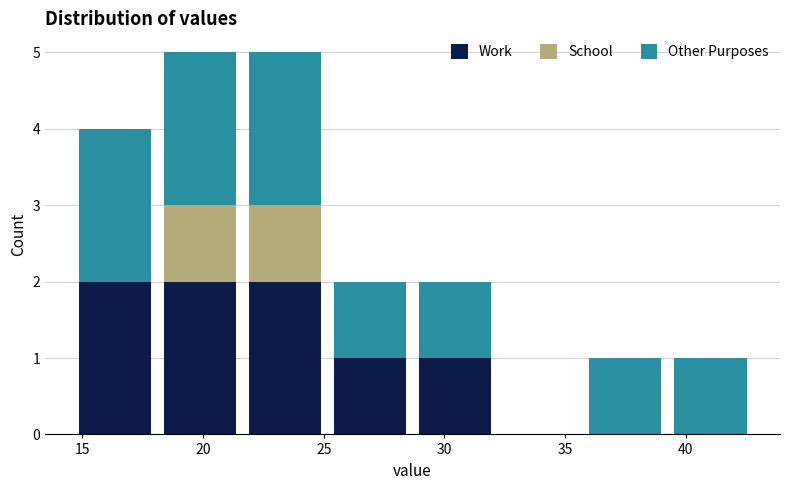

What is the total height of the stacked bar covering 14.5 to 18.0 on the x-axis? Neither the bar edges nor the heights are printed on the chart, so give them approximately, as read against the axes.

4